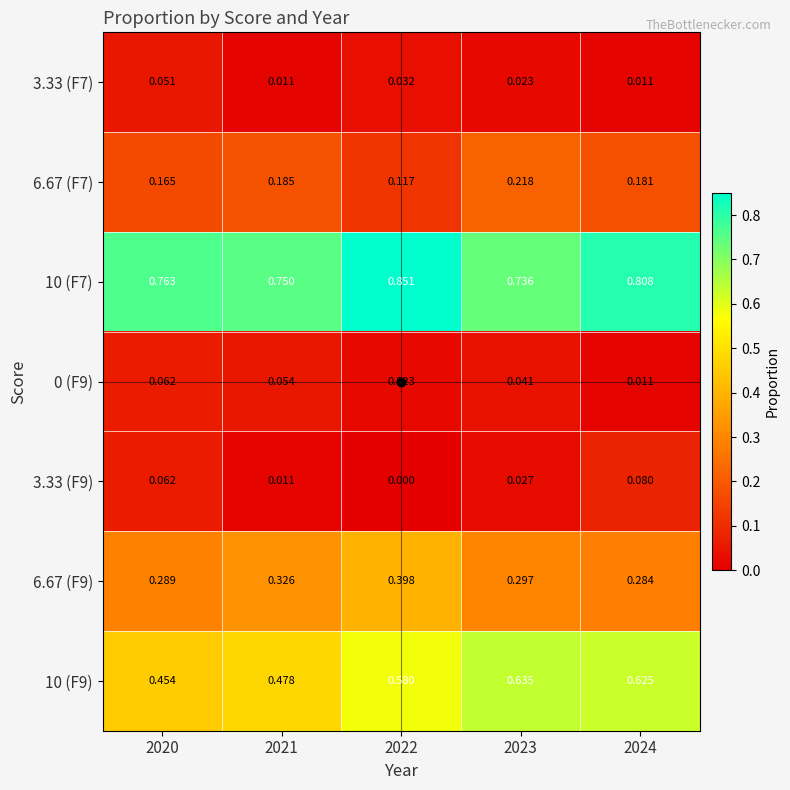

What is the total value across all series at 2023?

2.0